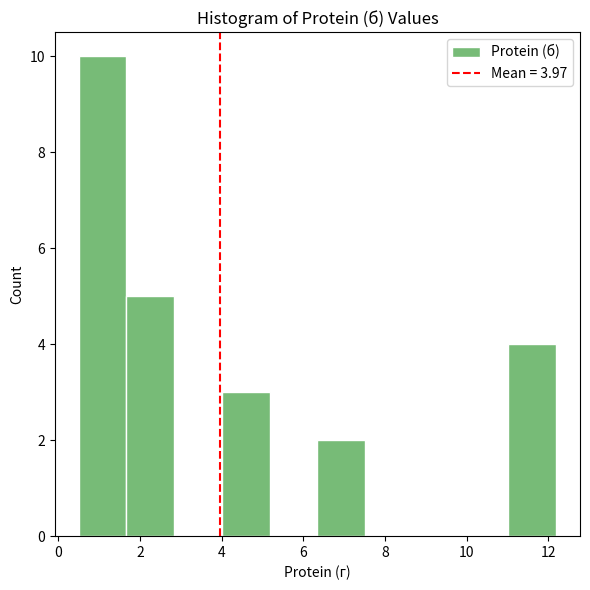

Over which range of the x-axis is the bar tallest?

0.6 to 1.6